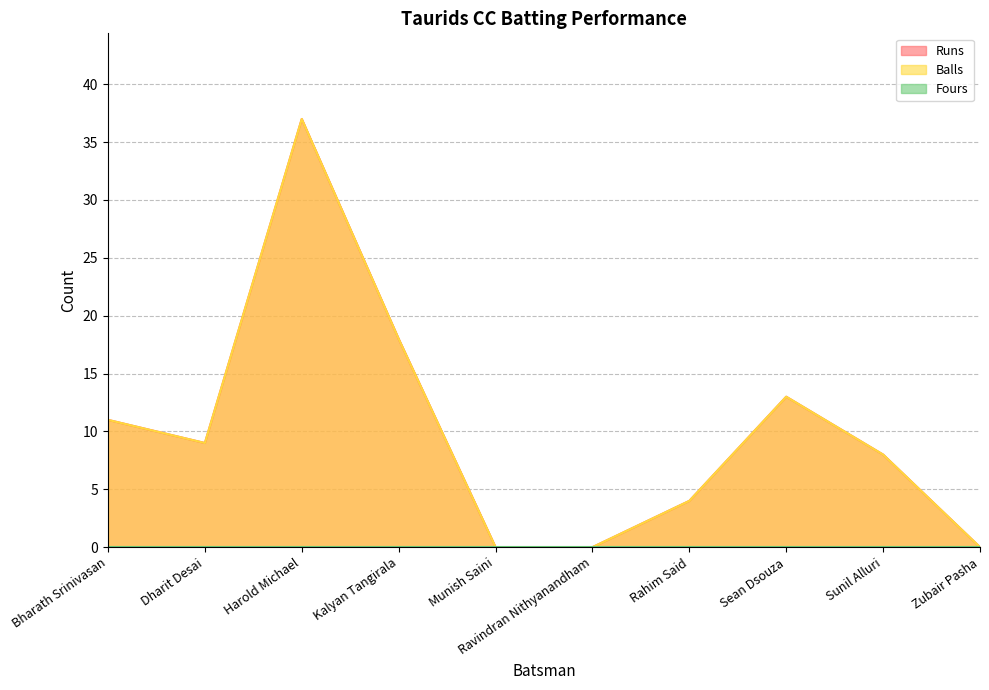

True or false: Runs and Balls intersect in this chart.

False